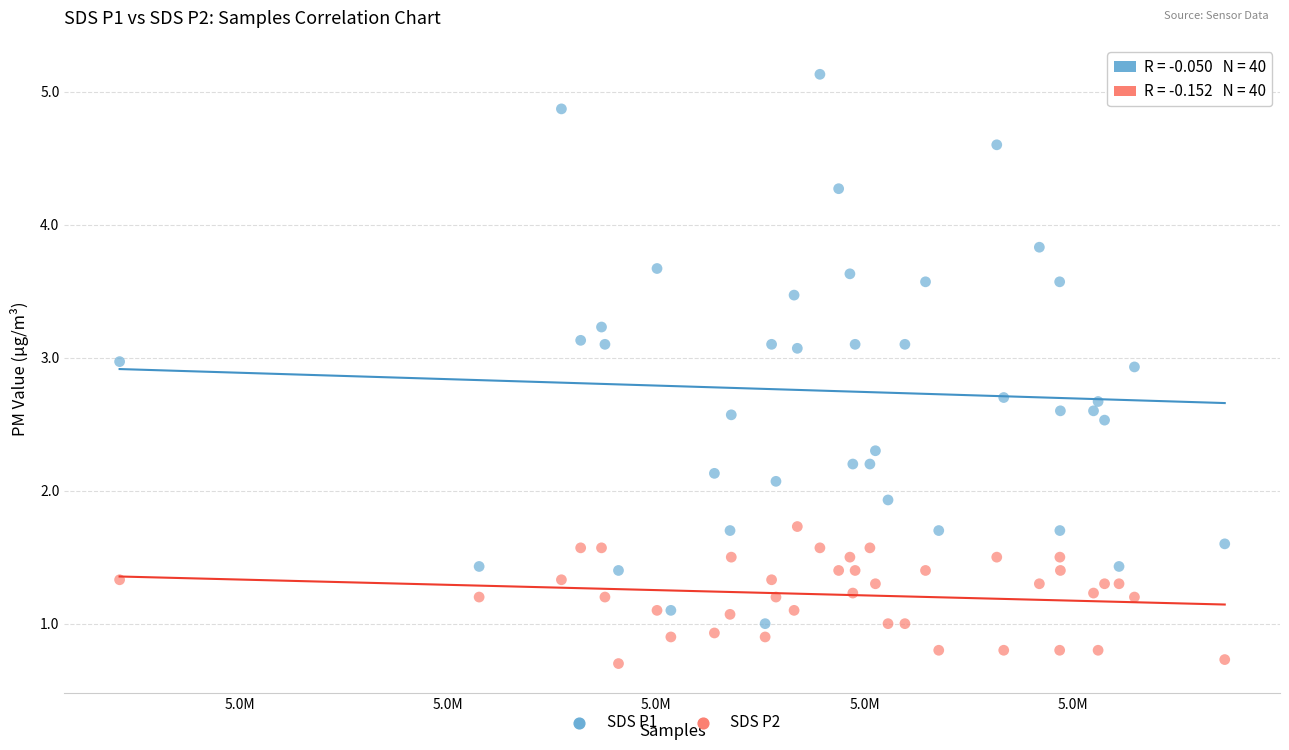

Across all data points, what is the range of Y values (max minus min)?

4.4